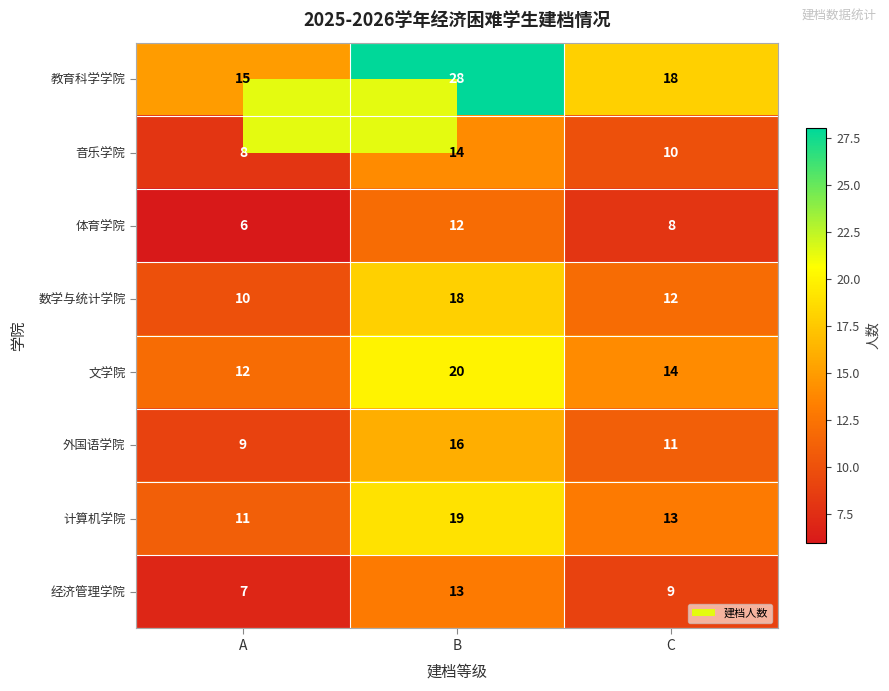

What value does the 文学院 series have at B?

20